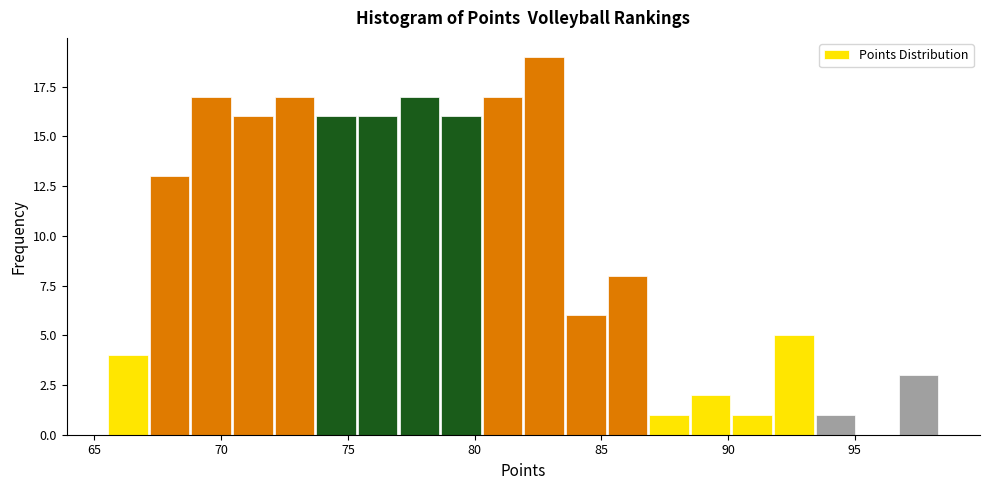

Read against the x-axis, roughly where is the centre of the tallest bar?

82.5